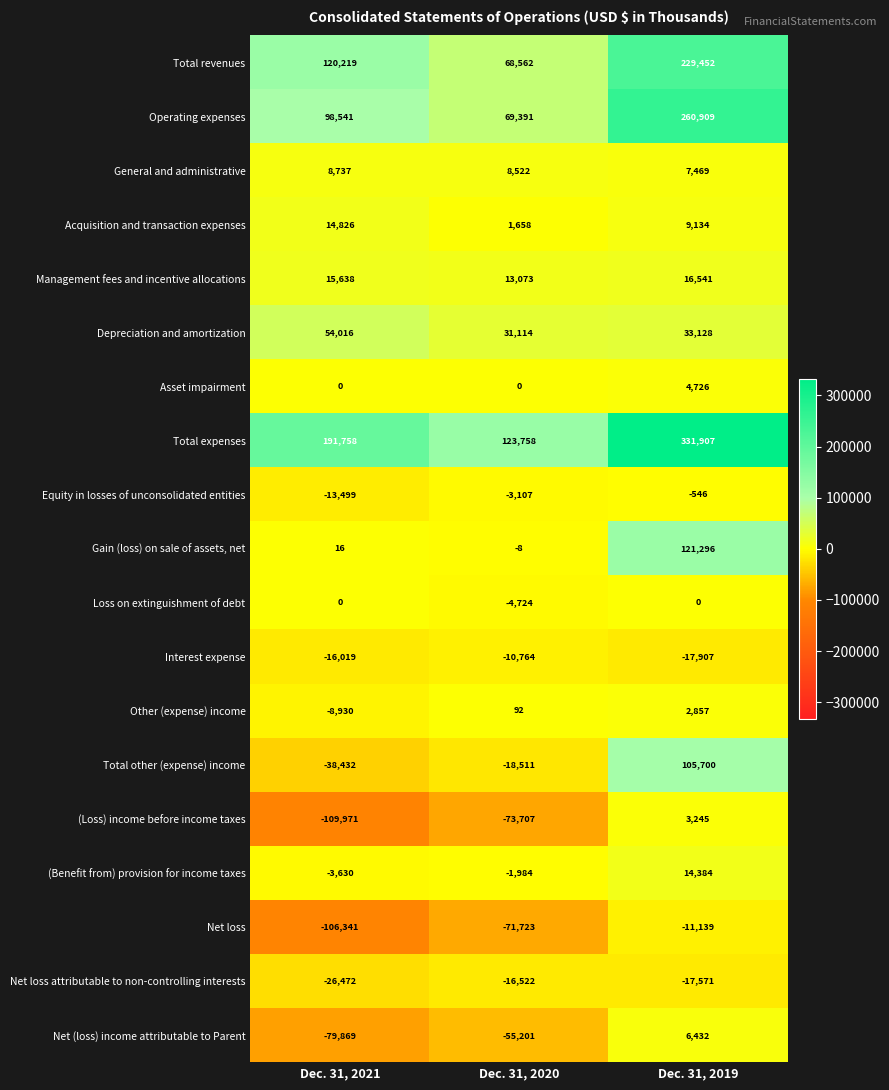

Which series has the largest range (max minus min)?

Total expenses